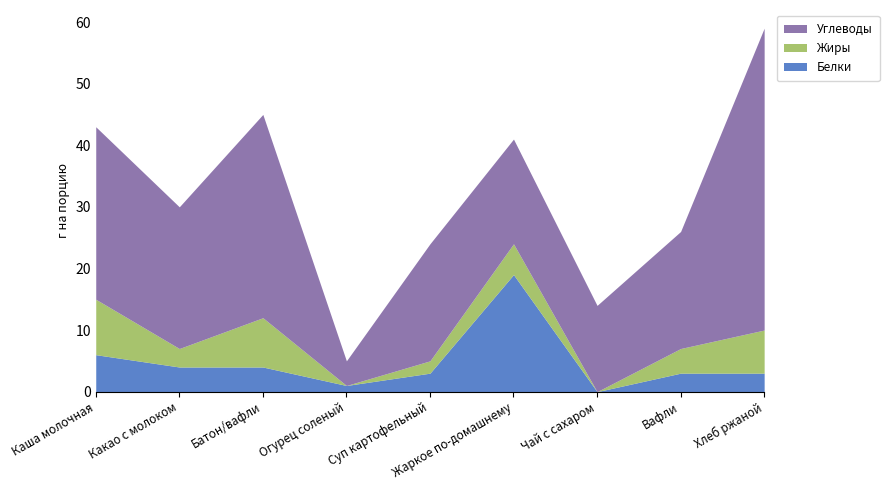

True or false: Жиры has a value of 12 at Каша молочная.

False